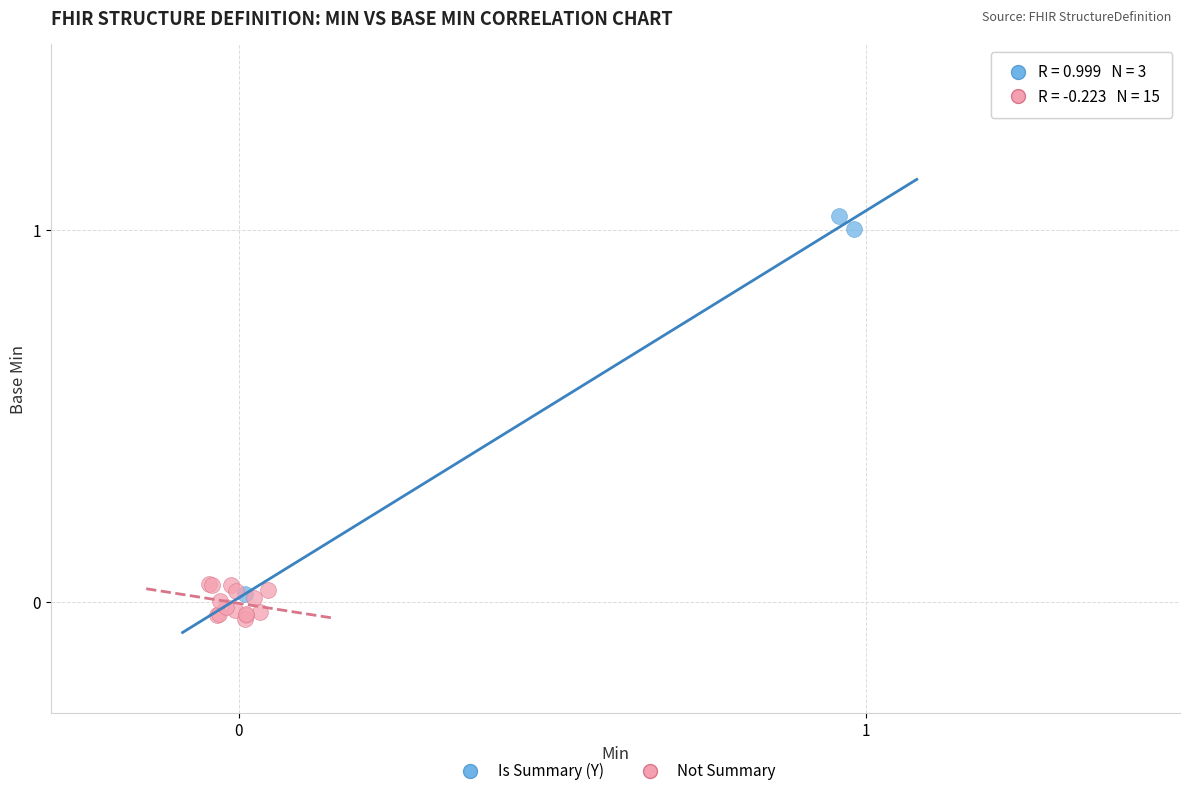

Which series contains the highest Y value?

Is Summary (Y)